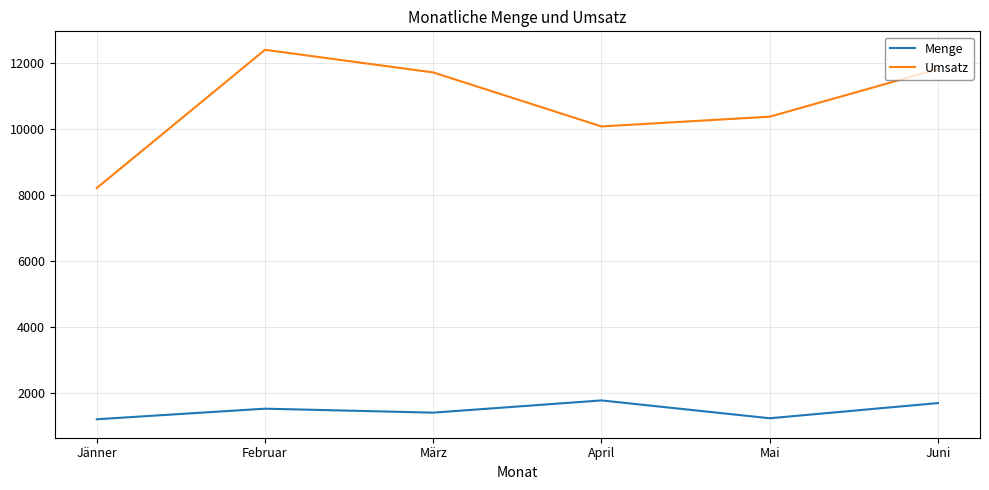

In Umsatz, how many points are lower than both neighbors (excluding endpoints)?

1